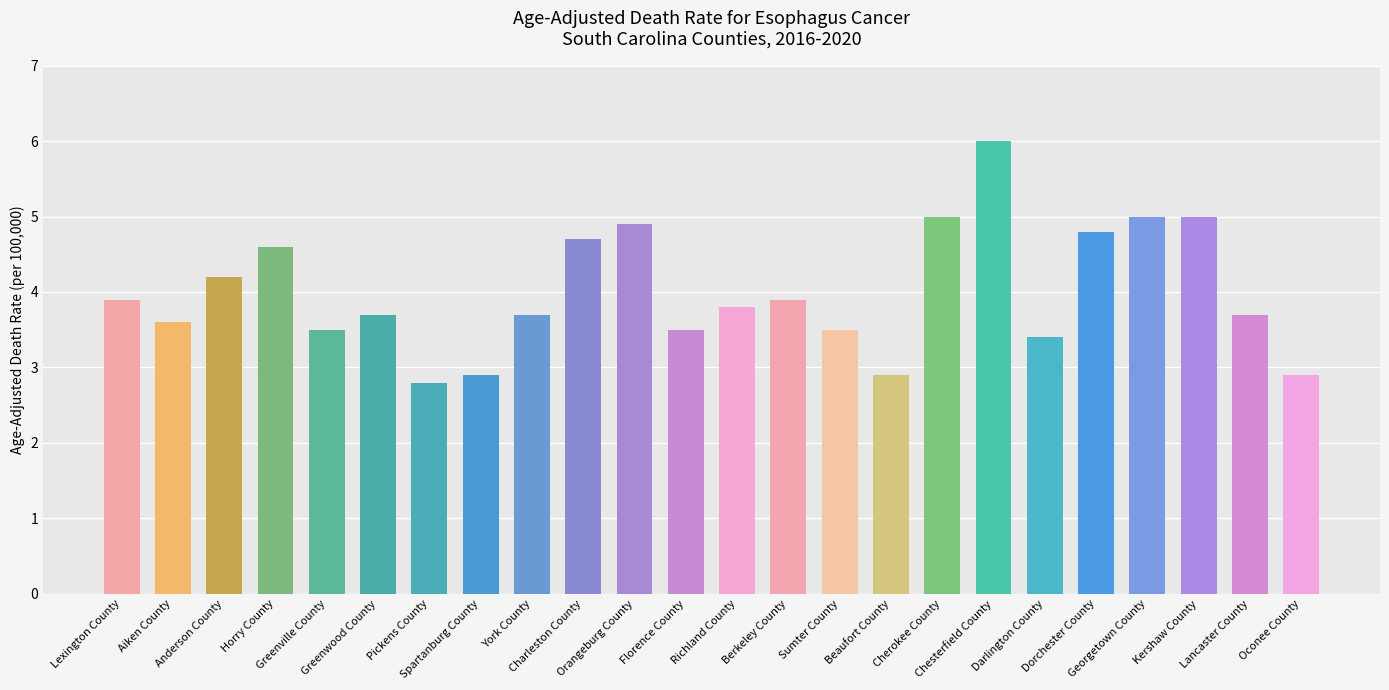

What is the value of the 17th bar from the left?

5.0